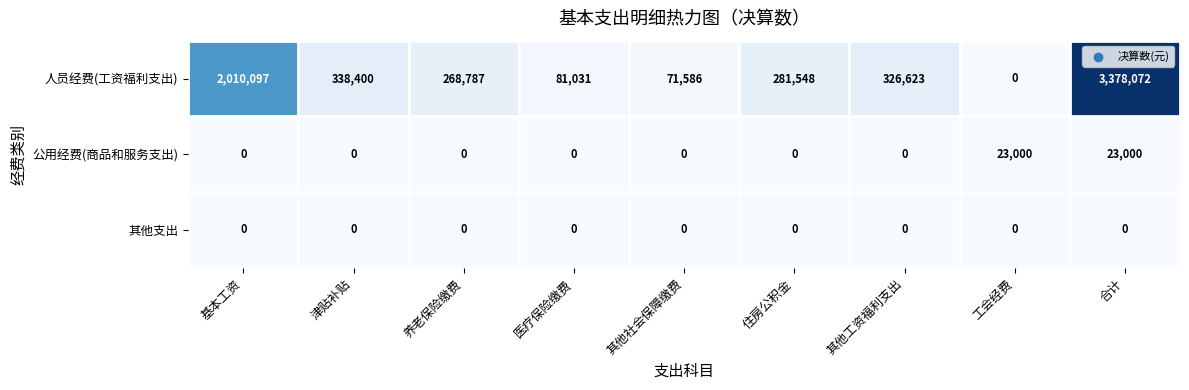

At which label does 人员经费(工资福利支出) reach its peak?

合计